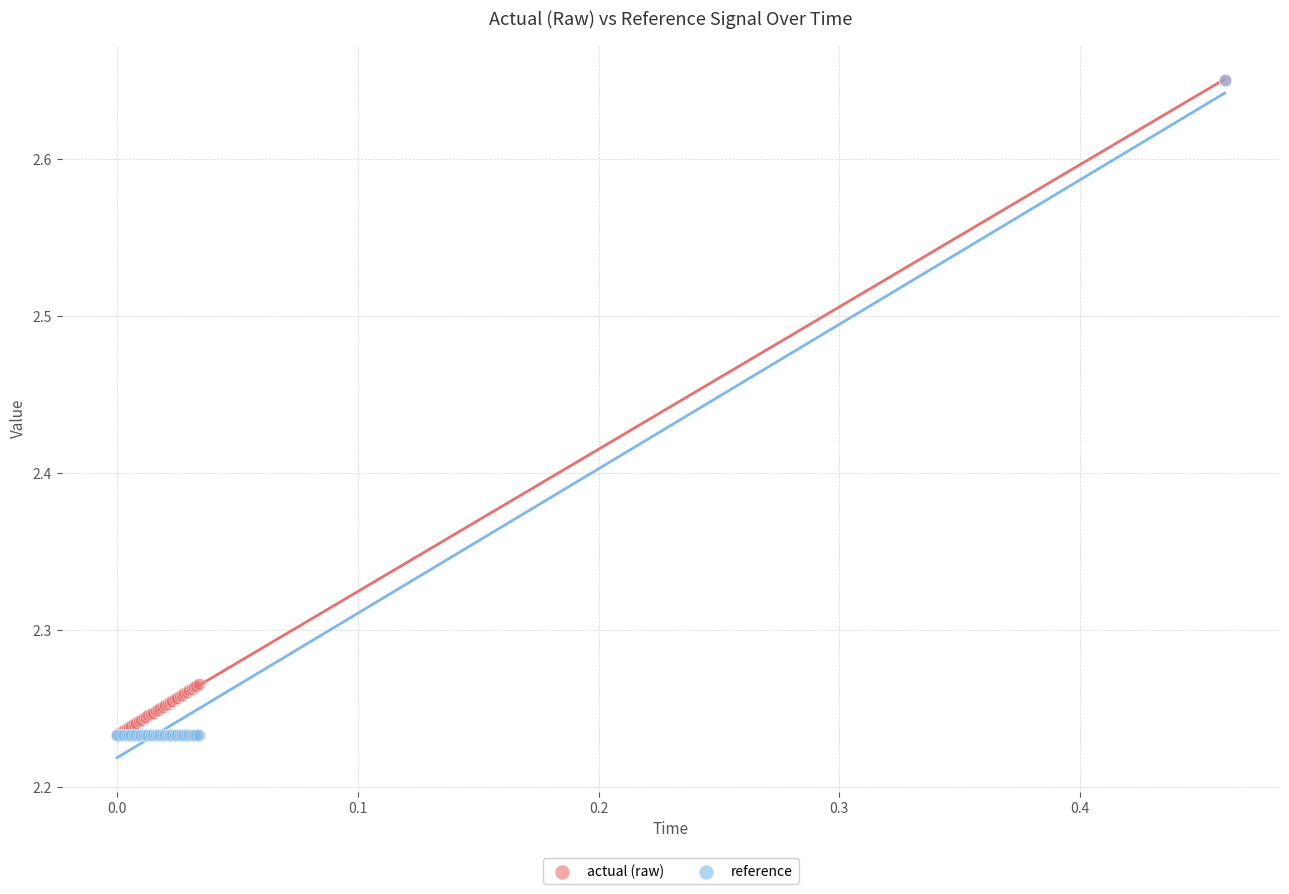

What are all the series names shown in the legend?

actual (raw), reference